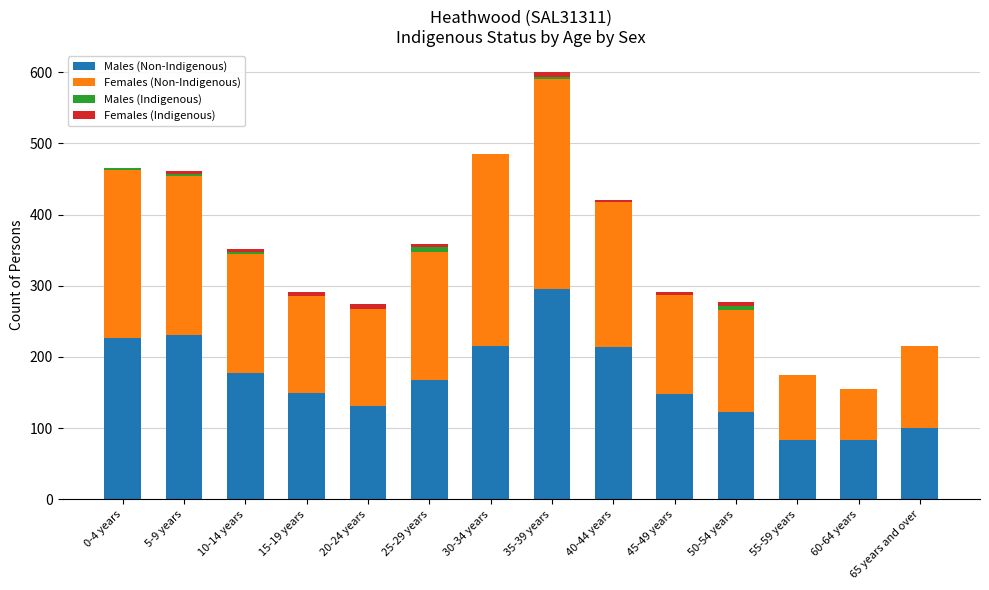

What is the total value across all series at 50-54 years?

277